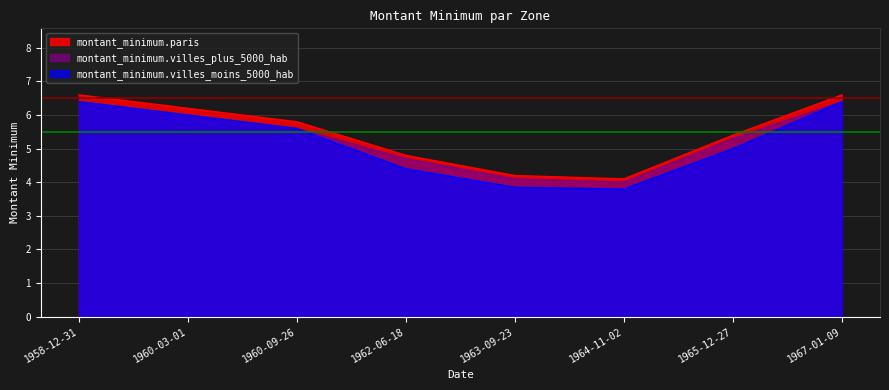

True or false: montant_minimum.paris and montant_minimum.villes_plus_5000_hab intersect in this chart.

False